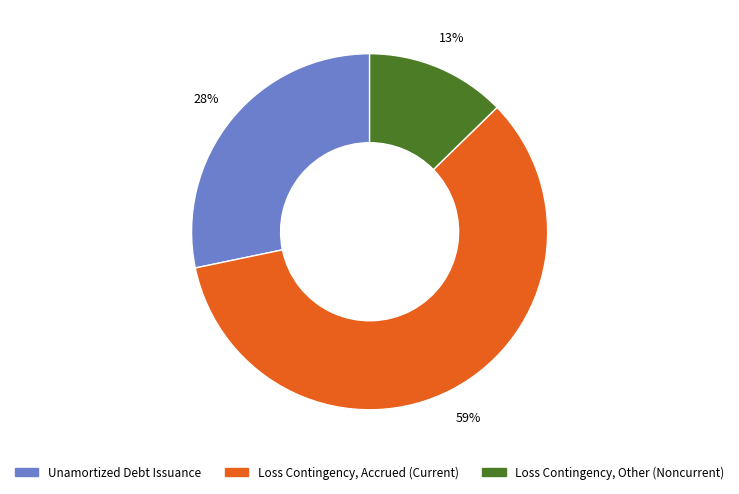

How many segments does this pie chart have?

3